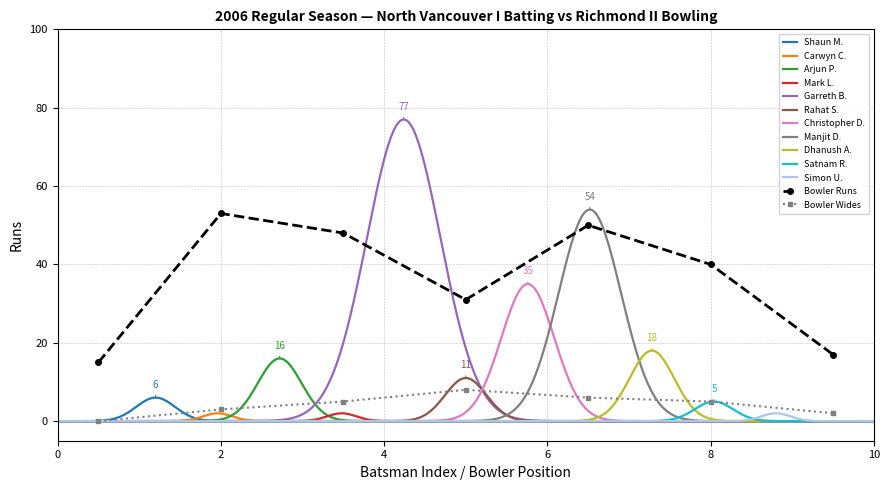

Reading right to left, extract all data points from this chart.

0	5	18	54	35	11	77	0	16	0	6